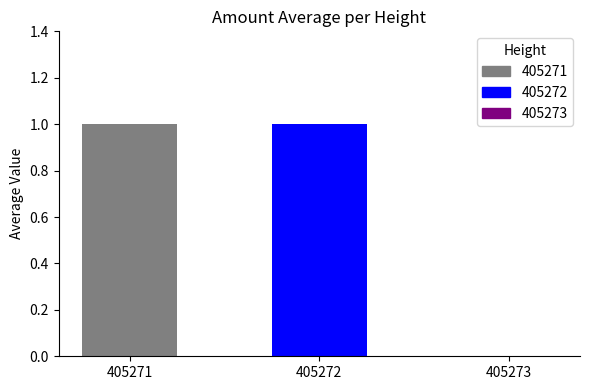

Which has a higher value, 405273 or 405271?

405271